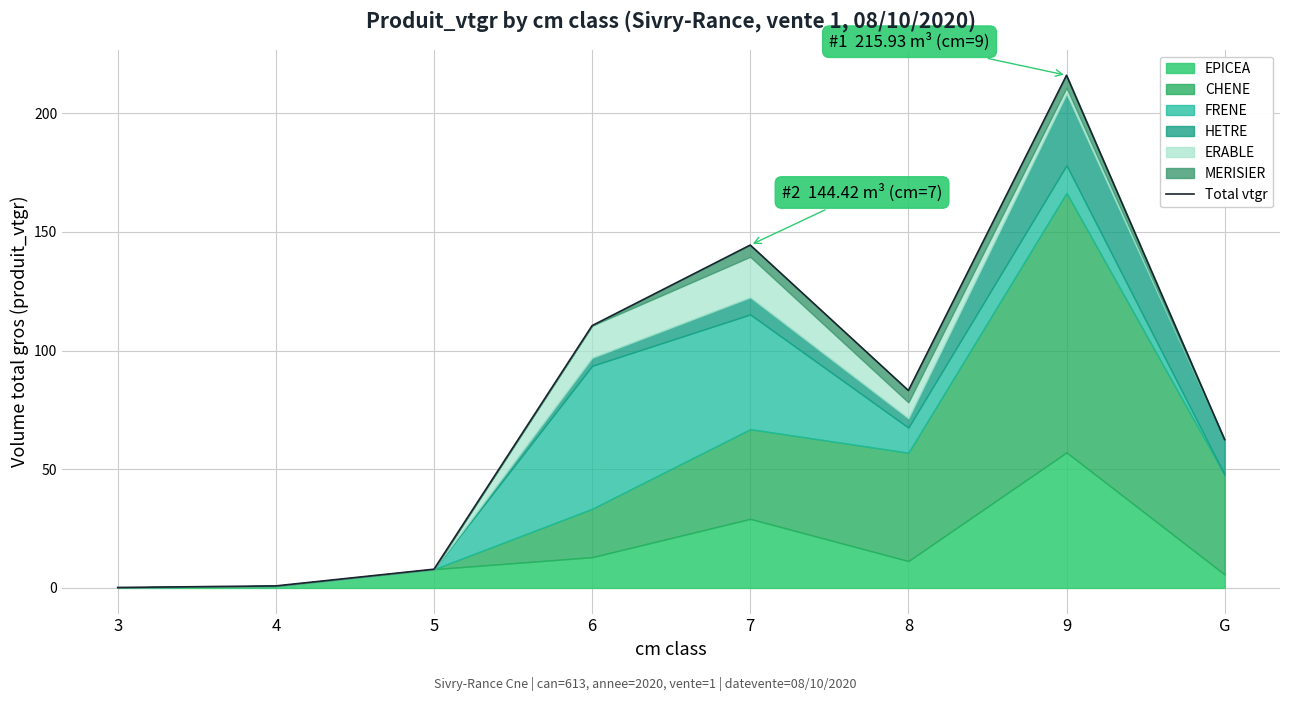

What is the change in value from 4 to 9?

+215.1